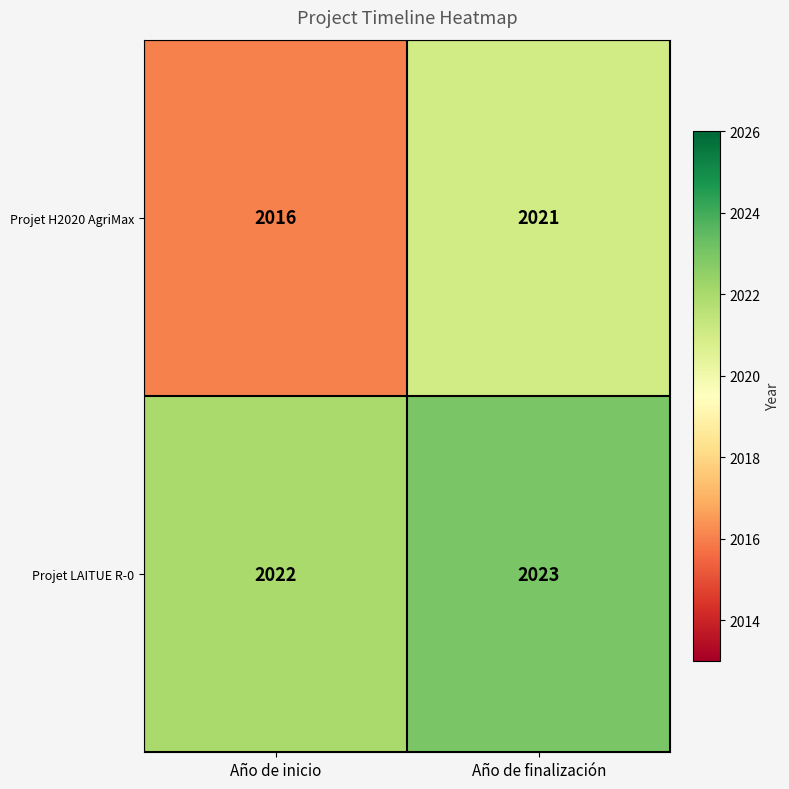

At which category is the sum across all series the highest?

Año de finalización